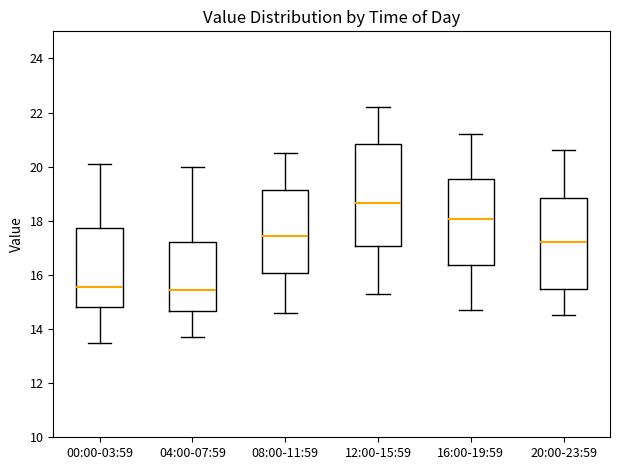

Where does the lower whisker of the box for 04:00-07:59 end on the y-axis? The values are not printed on the chart, so give them approximately, as read against the axis.

13.8